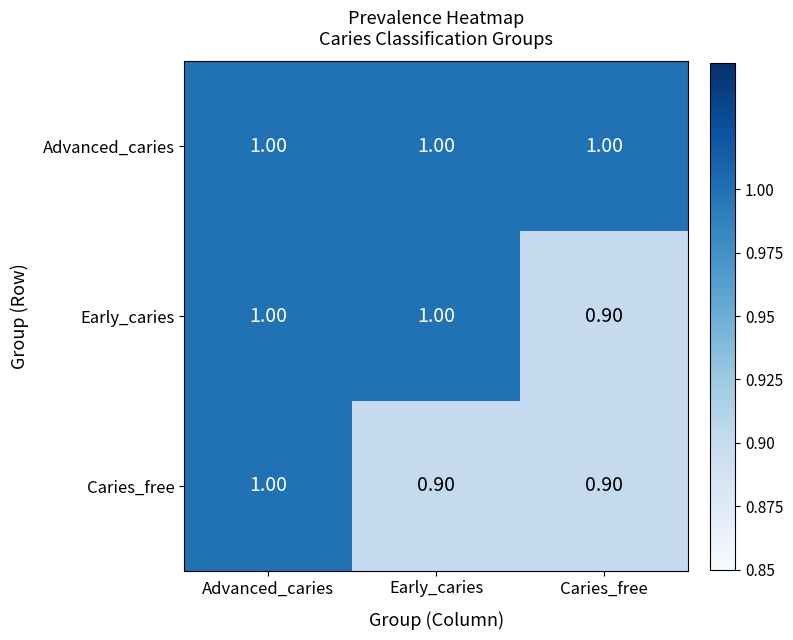

At which label is Early_caries closest to 0?

Caries_free